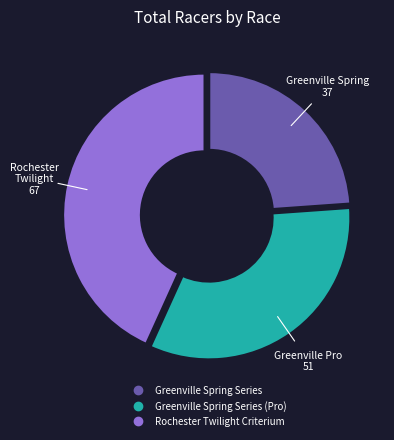

How many segments does this pie chart have?

3